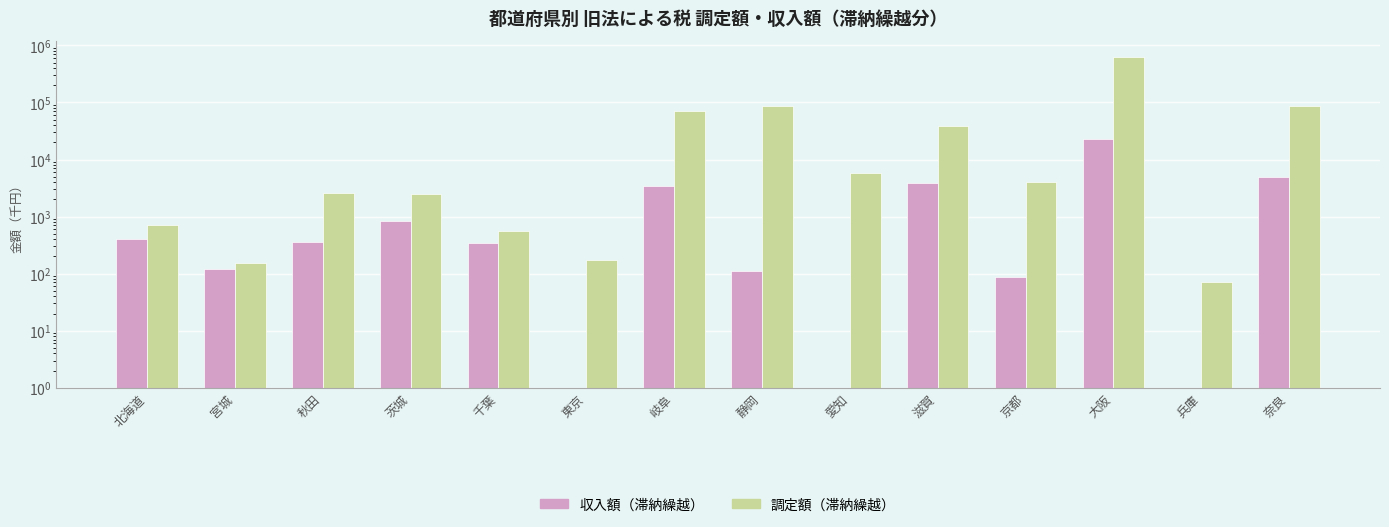

Between 北海道 and 岐阜, which series saw the biggest shift?

調定額（滞納繰越）